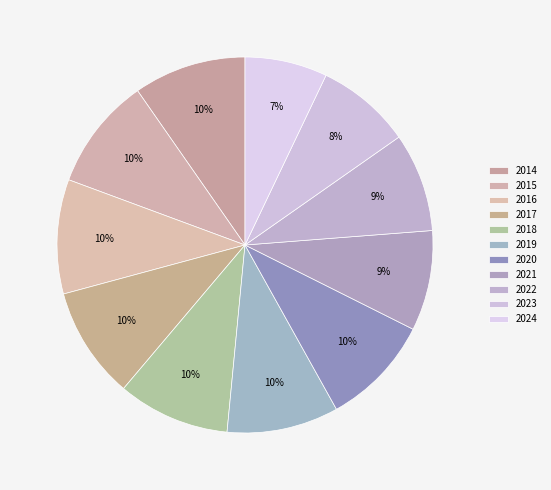

How many segments does this pie chart have?

11